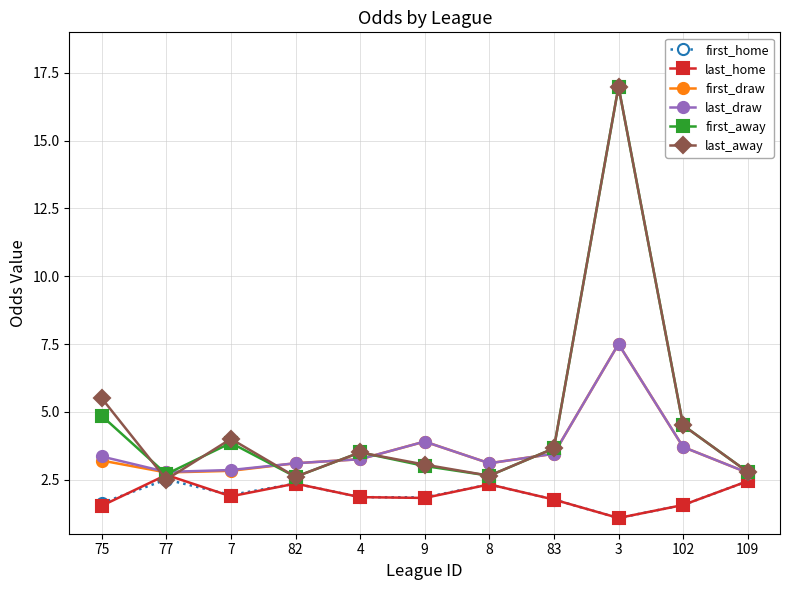

What is the spread (max minus min) of values at 9?

2.1